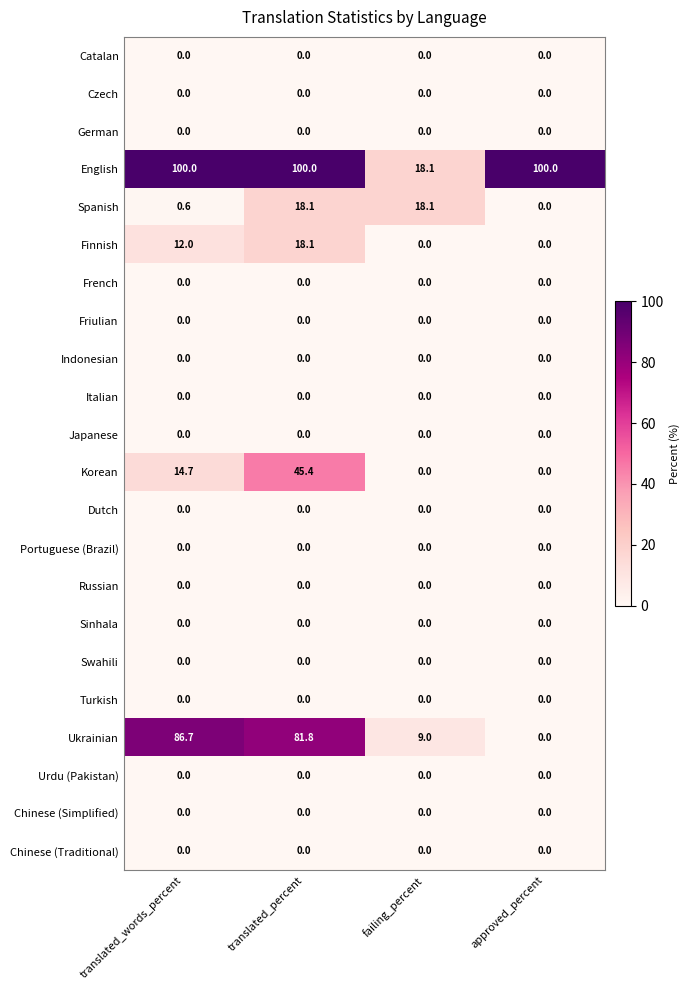

Is the value of Chinese (Simplified) at translated_percent greater than the value of Sinhala at translated_percent?

No